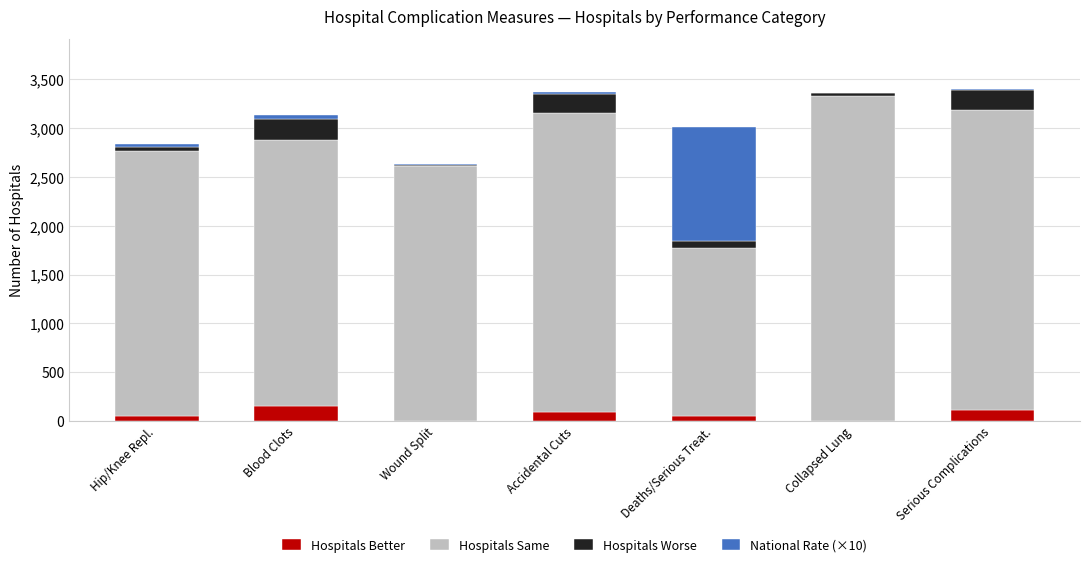

Does the chart contain stacked bars?

Yes